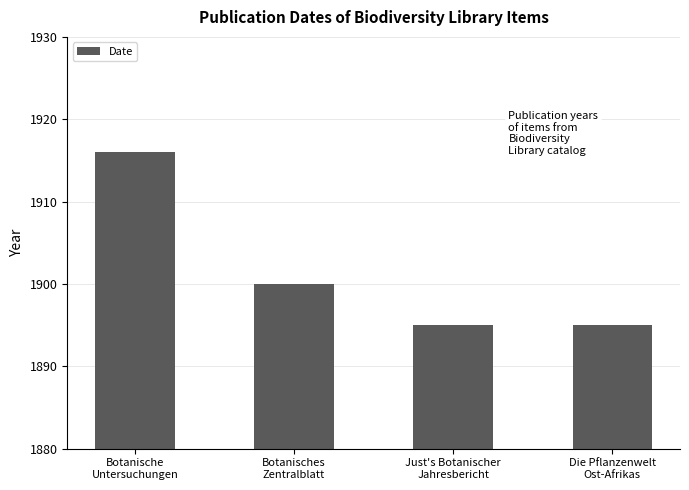

Count the values in the range 15 to 36.

4